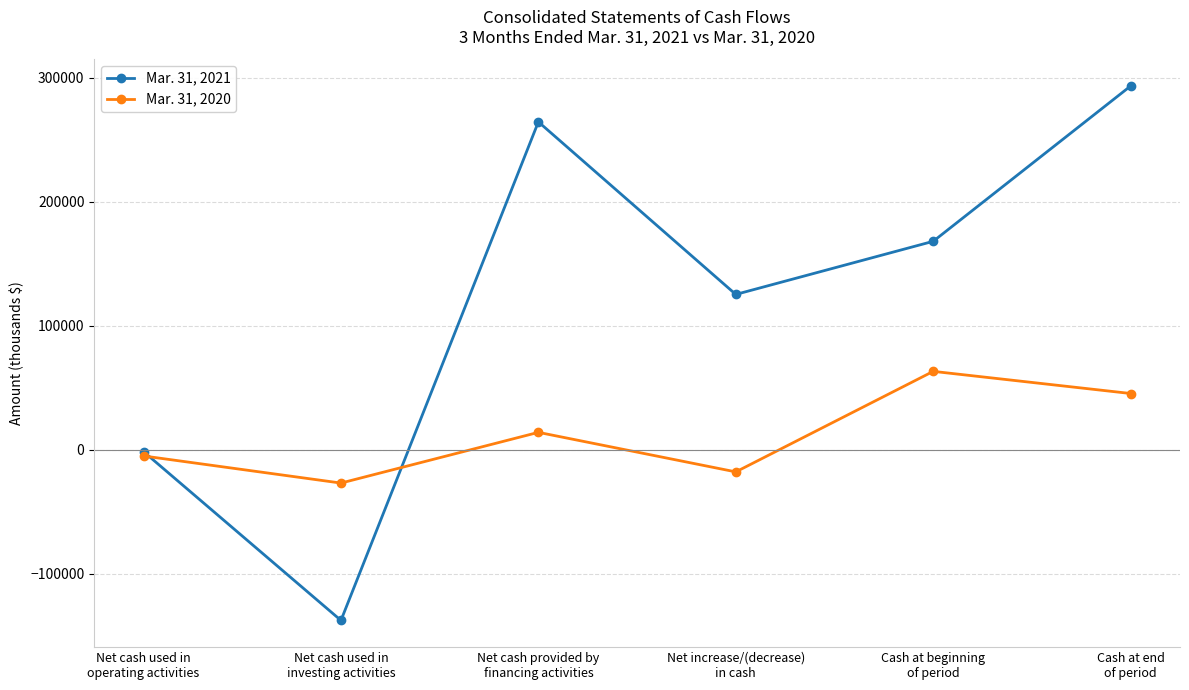

How many lines are shown in the chart?

2